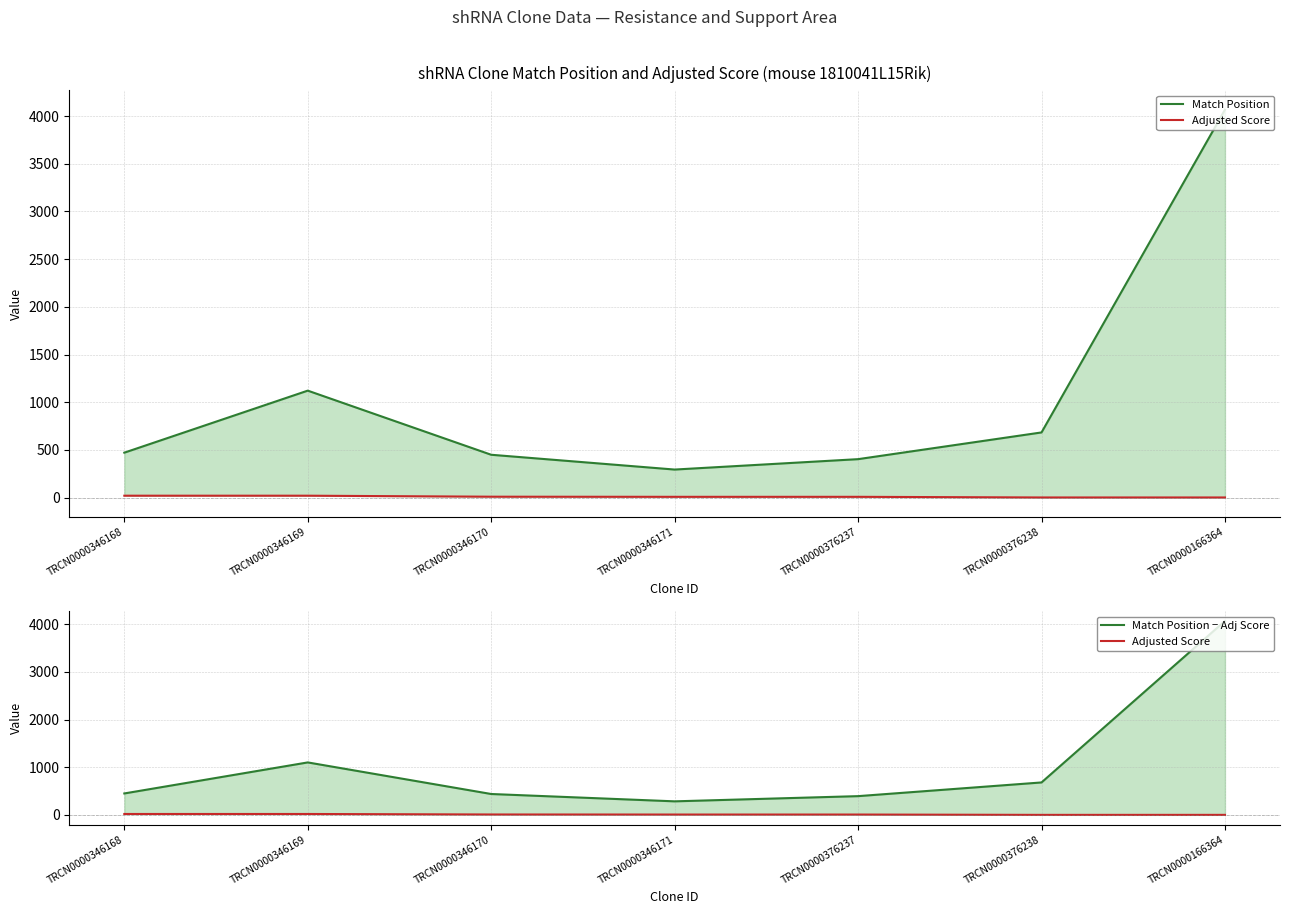

List the labels in order of Adjusted Score value, largest first.

TRCN0000346168, TRCN0000346169, TRCN0000346170, TRCN0000346171, TRCN0000376237, TRCN0000166364, TRCN0000376238